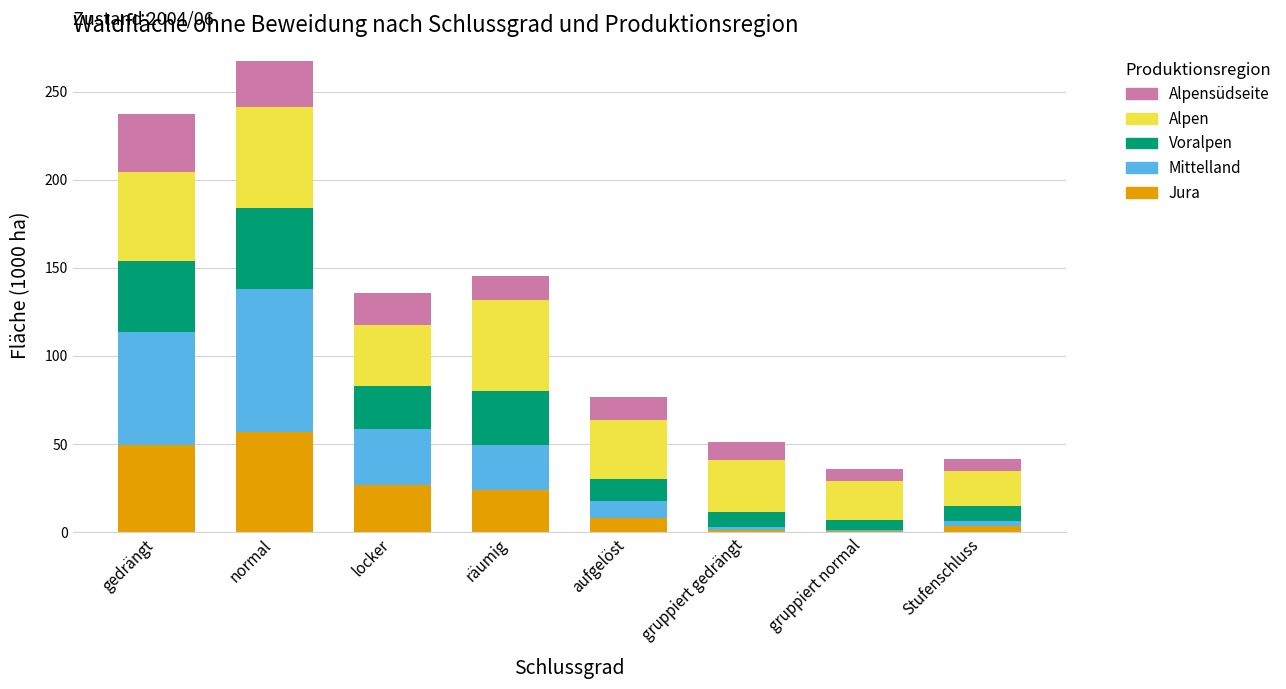

Which category has the highest value in the Jura series?

normal